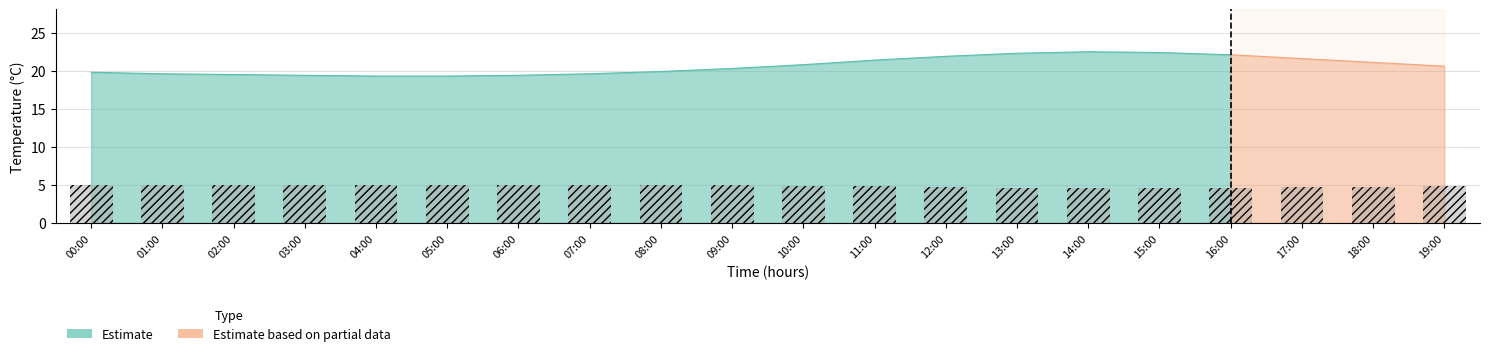

Reading left to right, list all the values displayed in this chart.

00:00=5.0	01:00=5.0	02:00=5.0	03:00=5.0	04:00=5.0	05:00=5.0	06:00=5.0	07:00=5.0	08:00=5.0	09:00=4.9	10:00=4.9	11:00=4.8	12:00=4.7	13:00=4.6	14:00=4.6	15:00=4.5	16:00=4.6	17:00=4.7	18:00=4.8	19:00=4.9